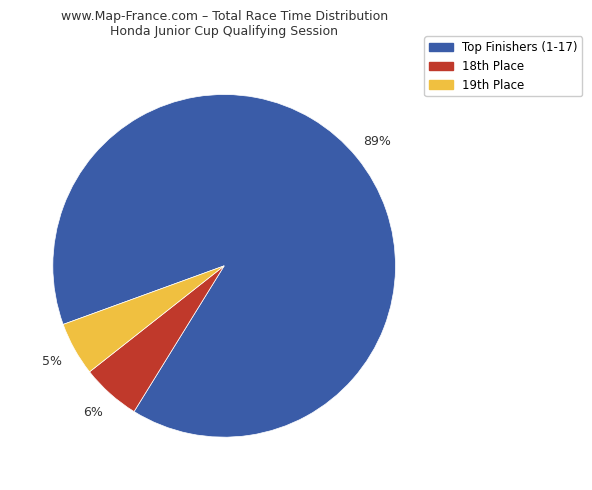

Is there a majority slice in this chart?

Yes